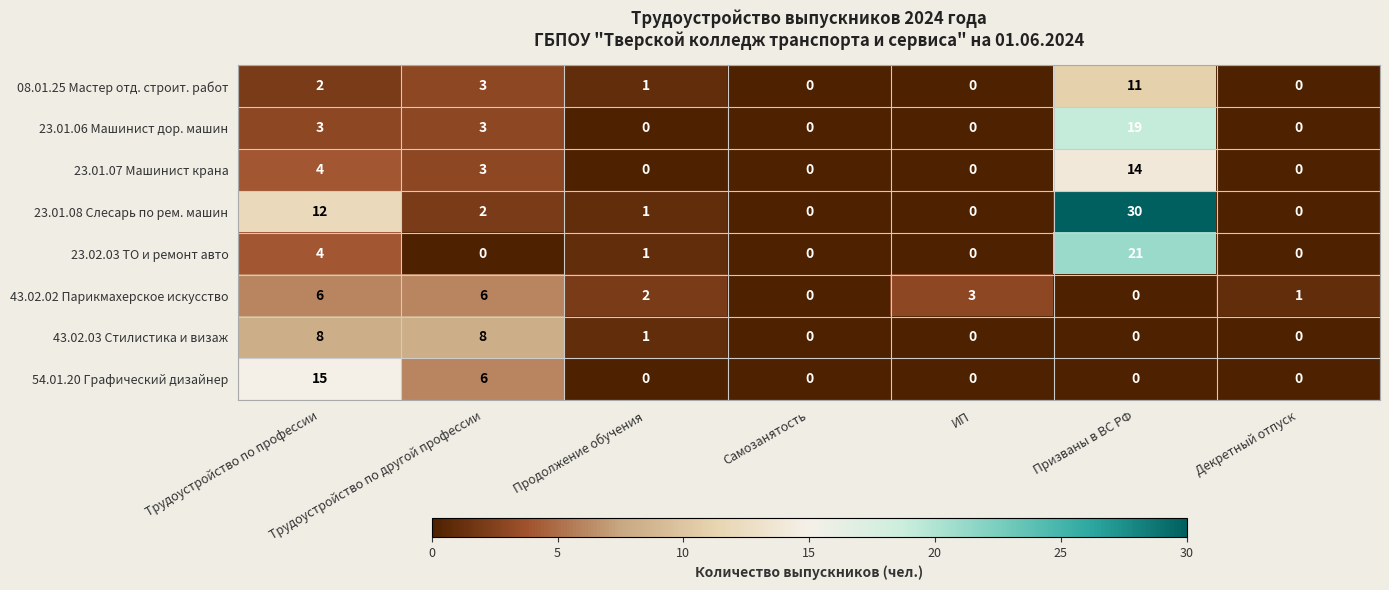

Read the 23.02.03 ТО и ремонт авто value at Призваны в ВС РФ.

21